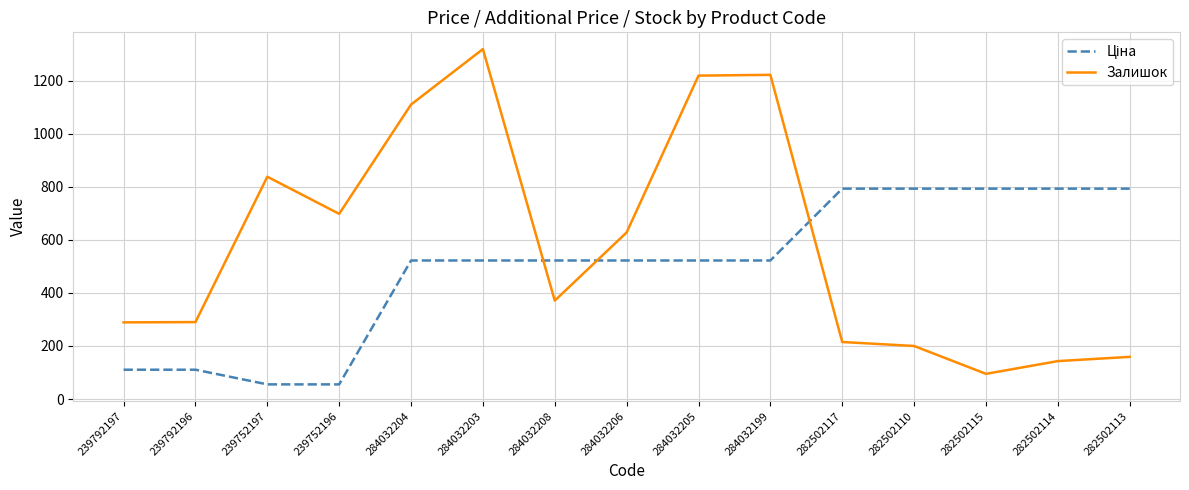

Which series has the largest range (max minus min)?

Залишок